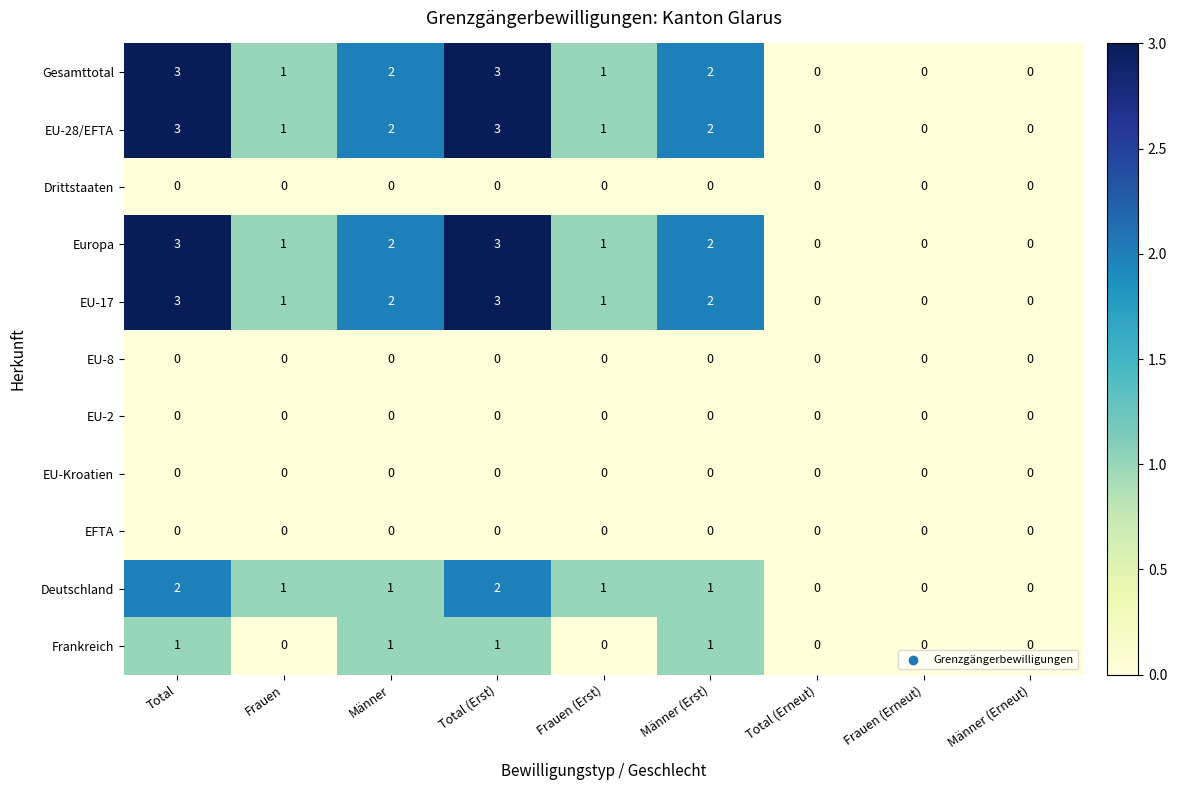

What is the greatest value displayed?

3